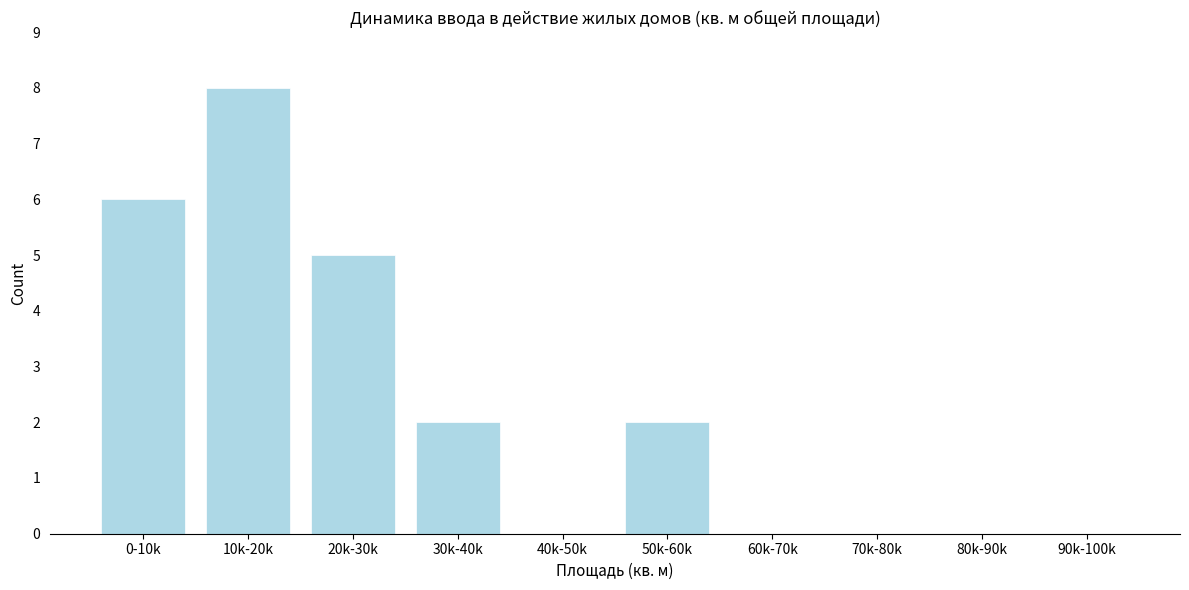

Reading left to right, what are all the values shown in this chart?

0-10k=6	10k-20k=8	20k-30k=5	30k-40k=2	40k-50k=0	50k-60k=2	60k-70k=0	70k-80k=0	80k-90k=0	90k-100k=0